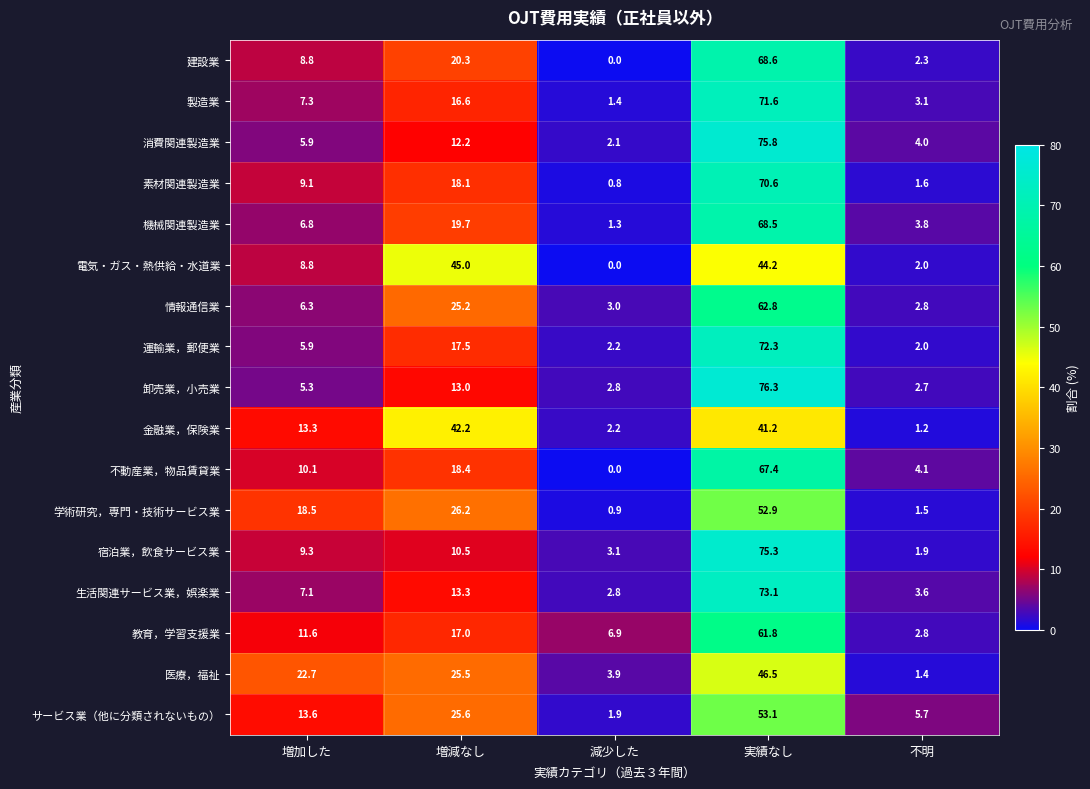

Is it true that 素材関連製造業 equals 1.6 at 不明?

True